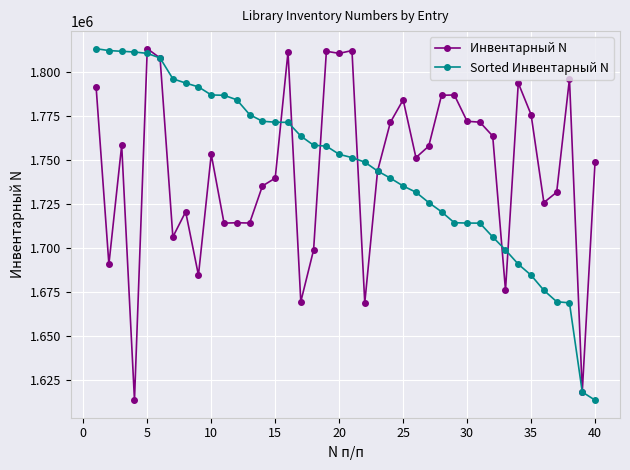

True or false: Инвентарный N has more than 2 interior local peaks.

True